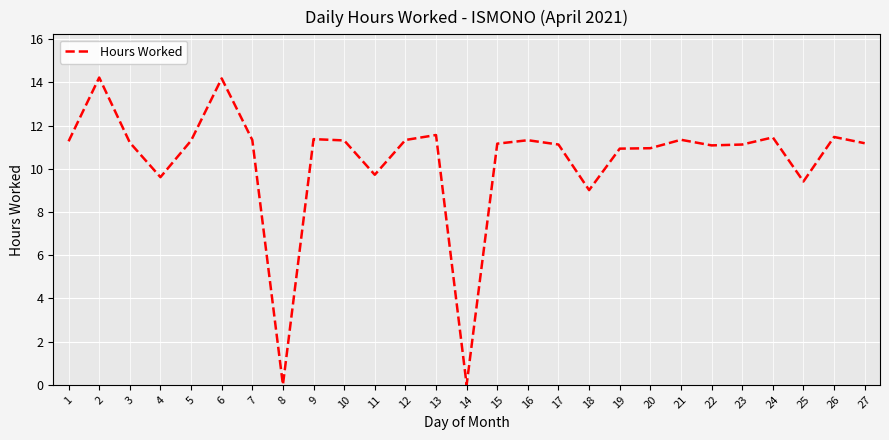

True or false: the data shows 9.6 at 4.

True